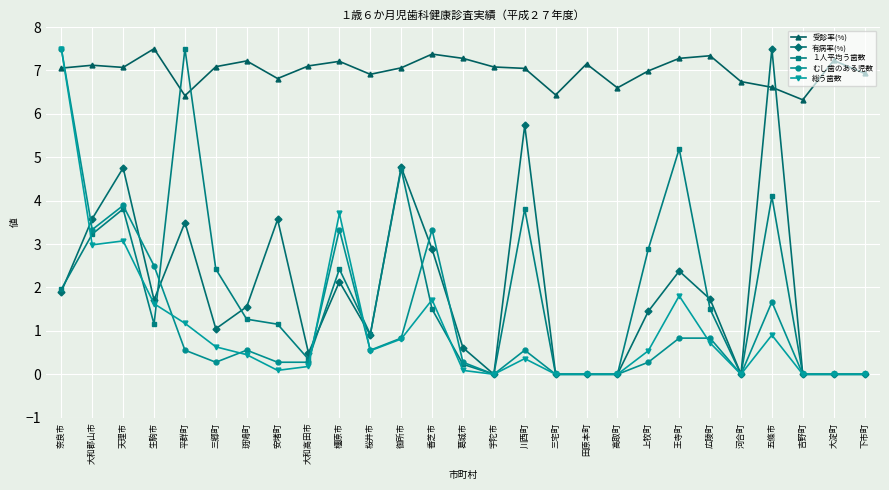

How many values in the 有病率(%) series are below 1?

11